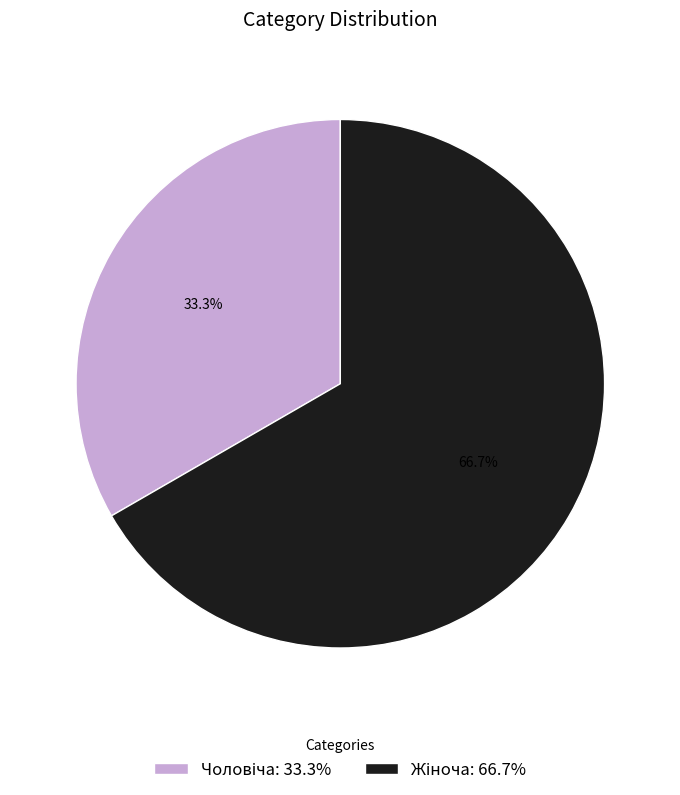

To the nearest percent, what is the difference between the largest and smallest slice percentages?

33%